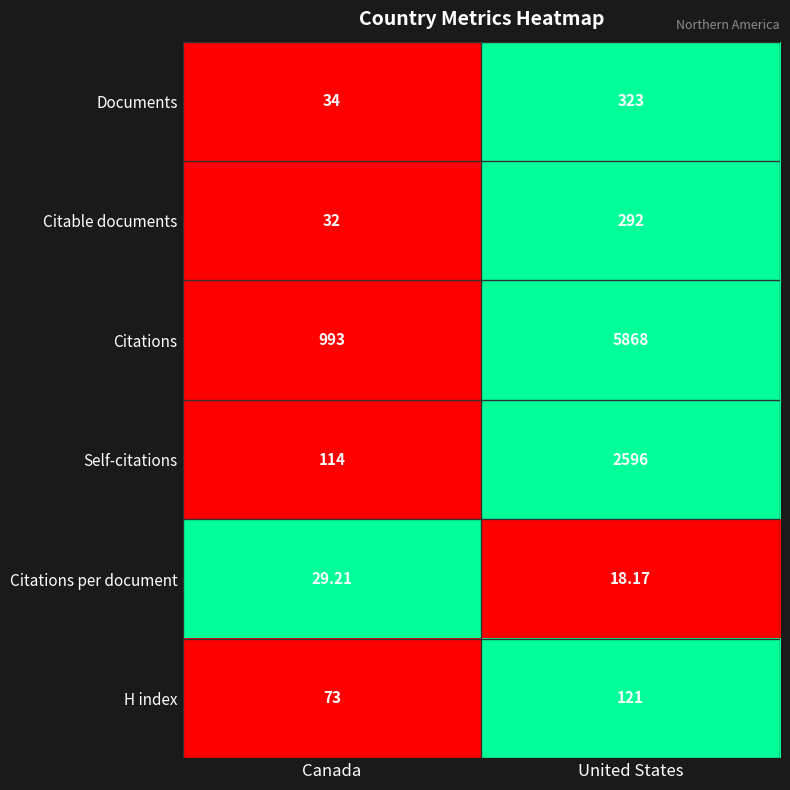

List the series in order of their peak value, lowest first.

Citations per document, H index, Citable documents, Documents, Self-citations, Citations